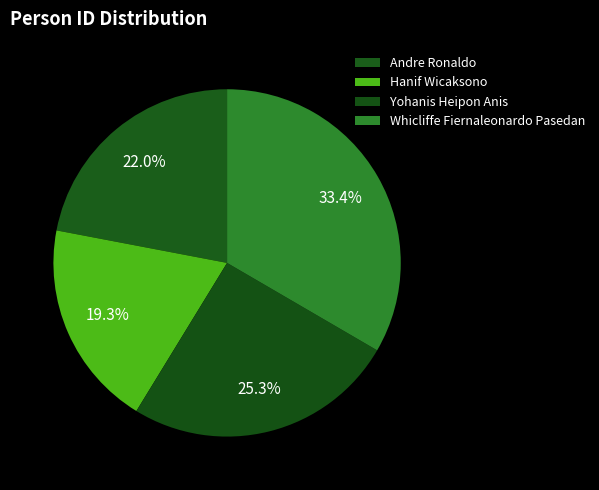

How many segments does this pie chart have?

4